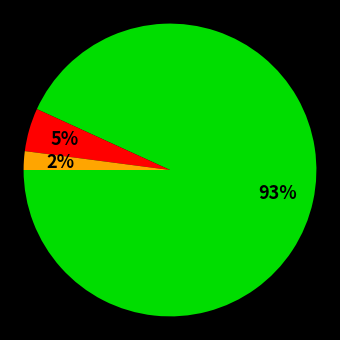

Does any single category account for the majority?

Yes